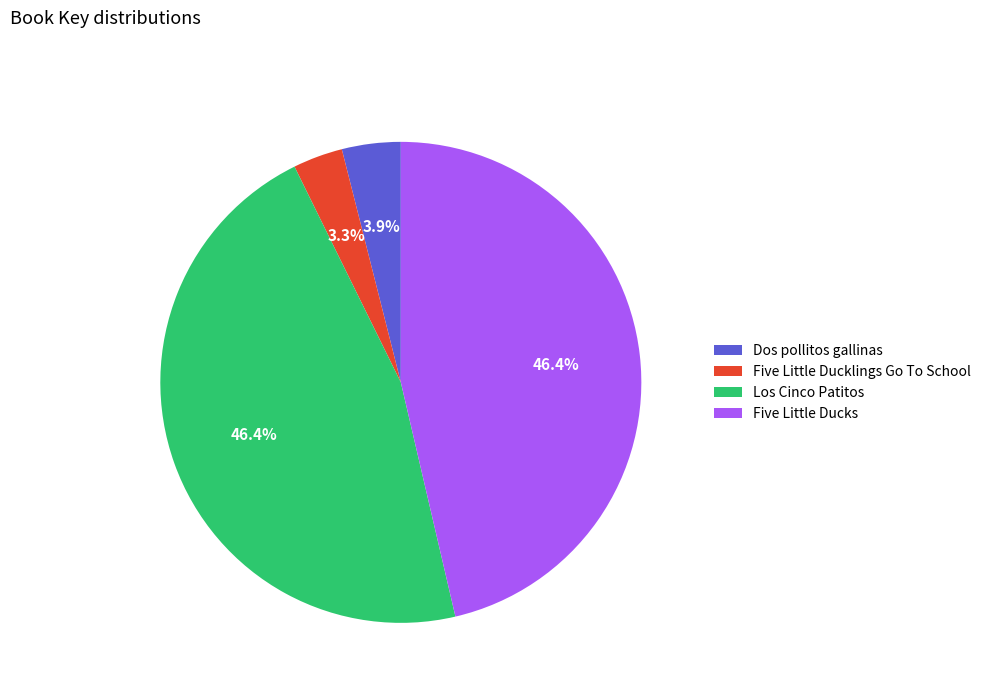

True or false: Five Little Ducklings Go To School accounts for 9% of the total.

False